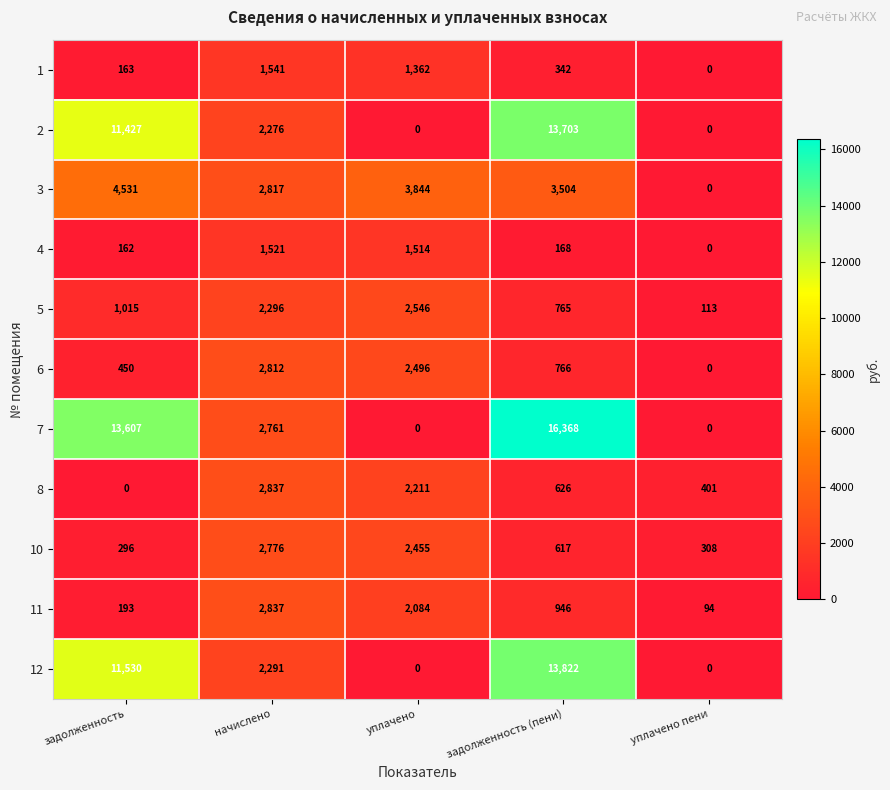

The 4 series shows 236 at задолженность (пени). True or false?

False